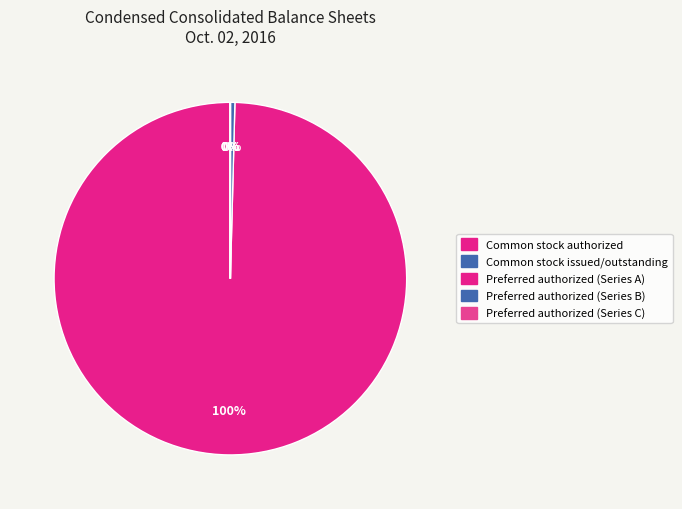

Is it true that Preferred authorized (Series C) is 8% of the pie?

False